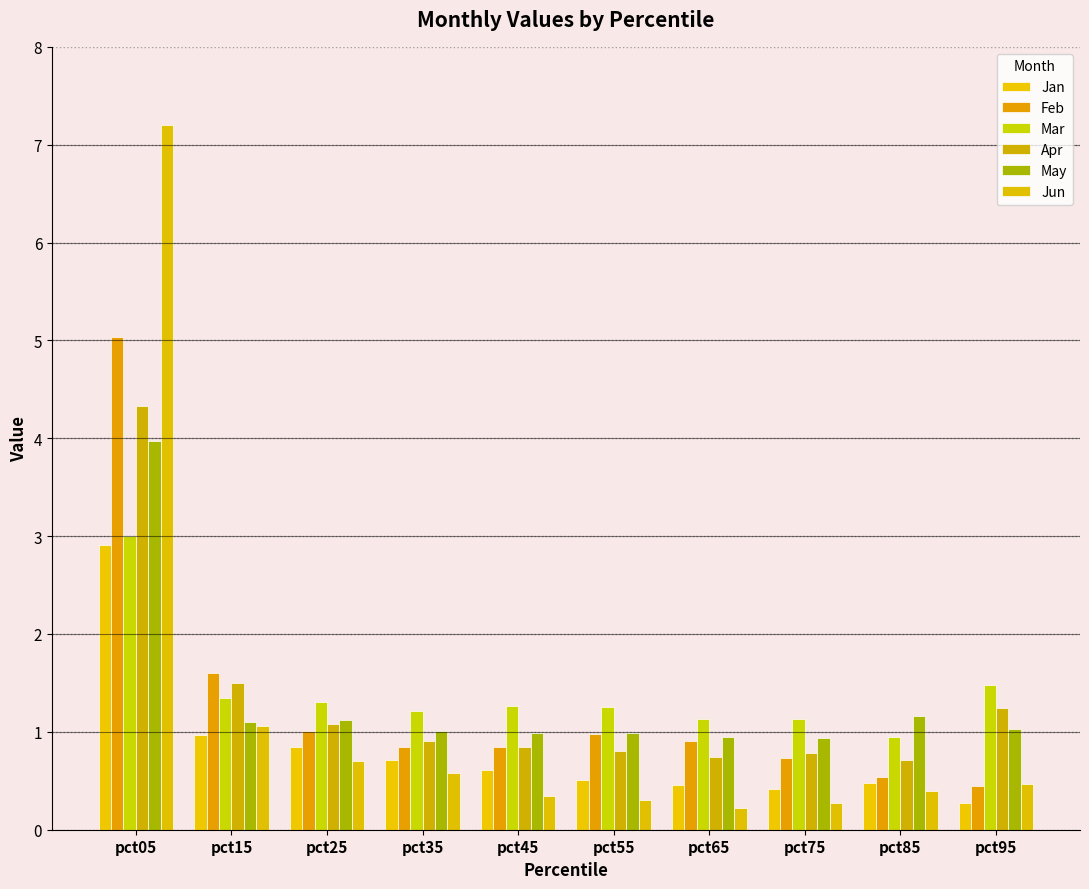

What is the difference between the maximum and minimum values in the Feb series?

4.6